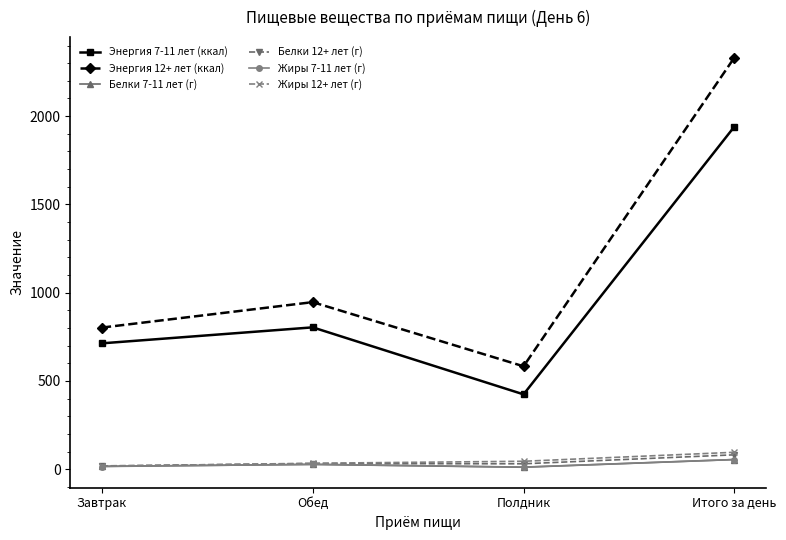

Is this an area chart (filled region under the line)?

No